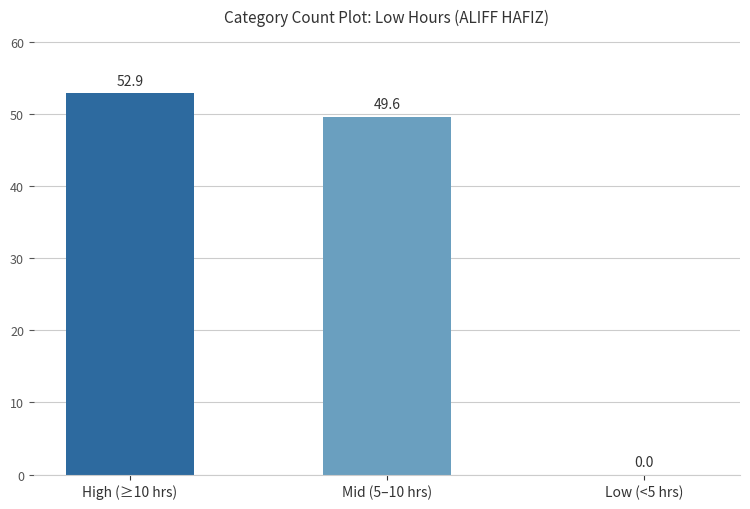

Reading left to right, transcribe all the data shown in this chart.

High (≥10 hrs)=52.9	Mid (5–10 hrs)=49.6	Low (<5 hrs)=0.0